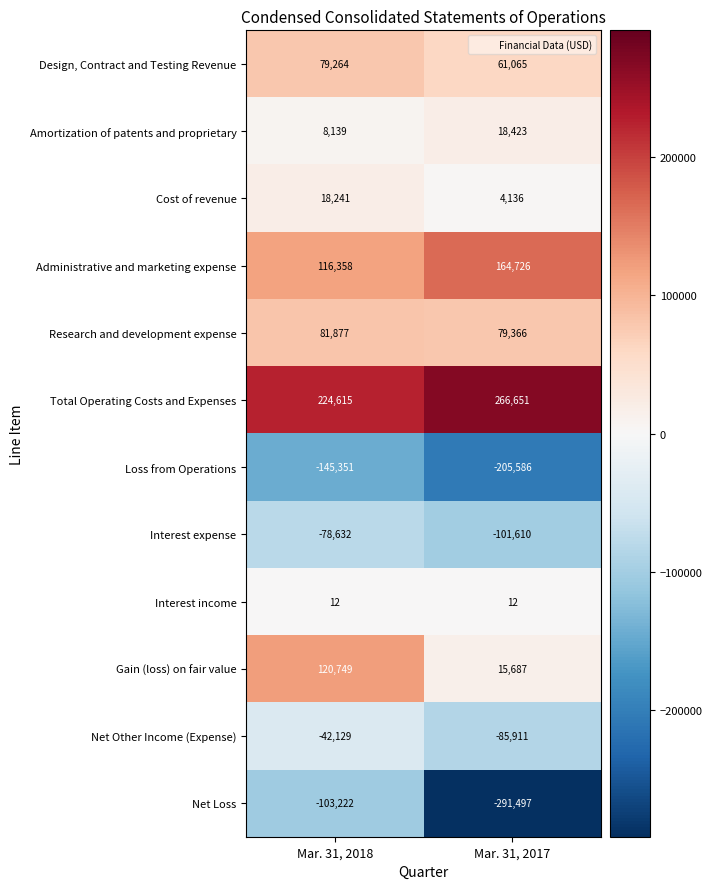

Which label corresponds to the smallest value in the chart?

Mar. 31, 2017